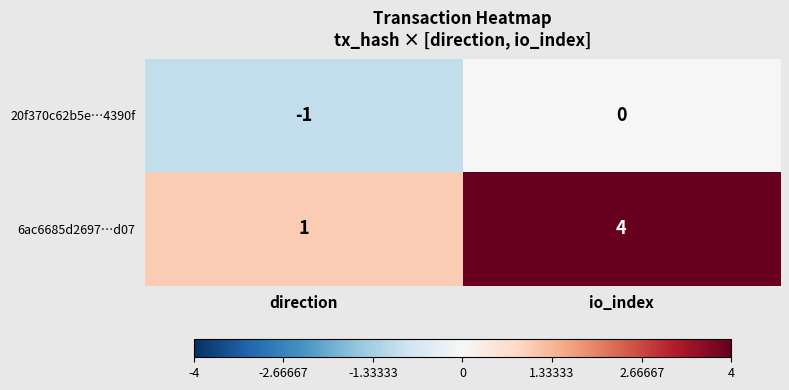

Read the 6ac6685d2697…d07 value at io_index.

4